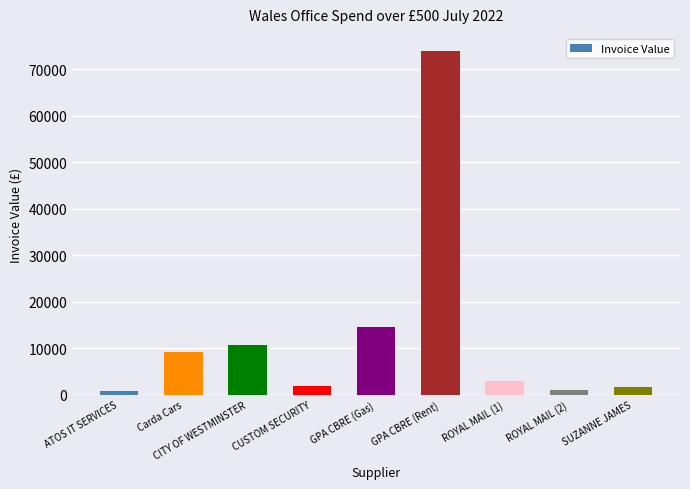

What is the ratio of the value at ROYAL MAIL (1) to the value at CUSTOM SECURITY?

1.7